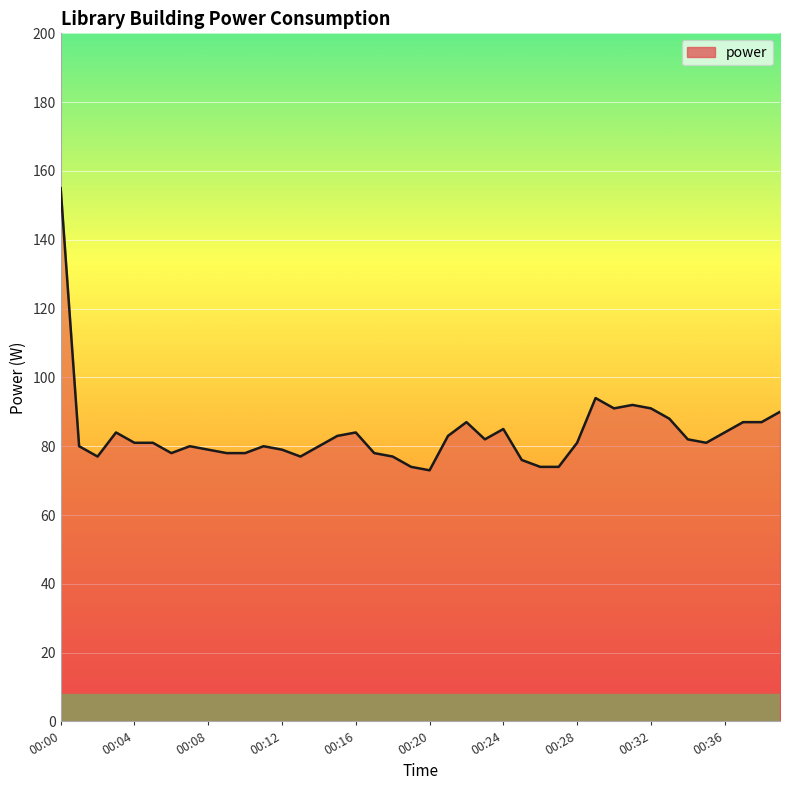

What is the greatest value displayed?

155